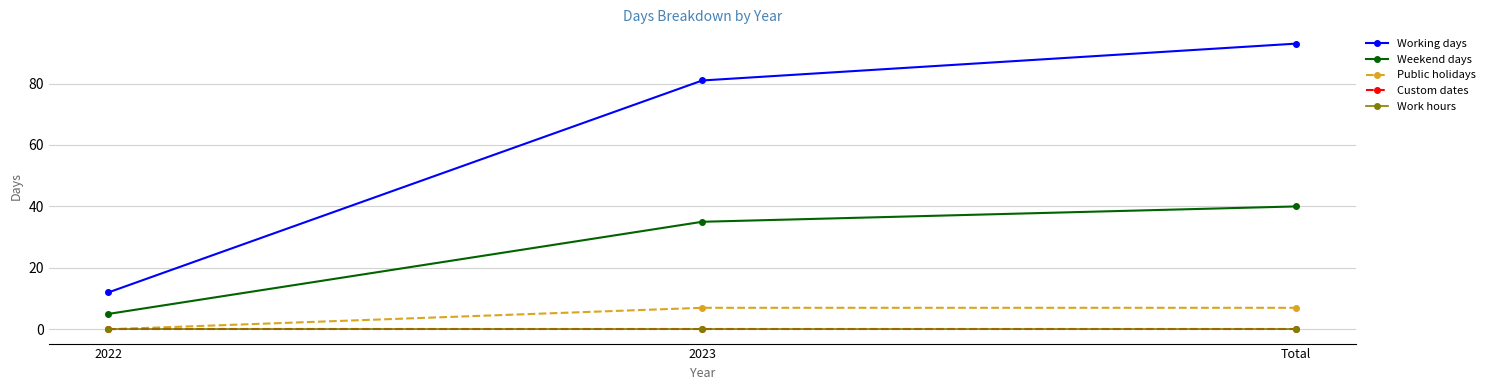

What is the approximate value of Working days at 2023?

81